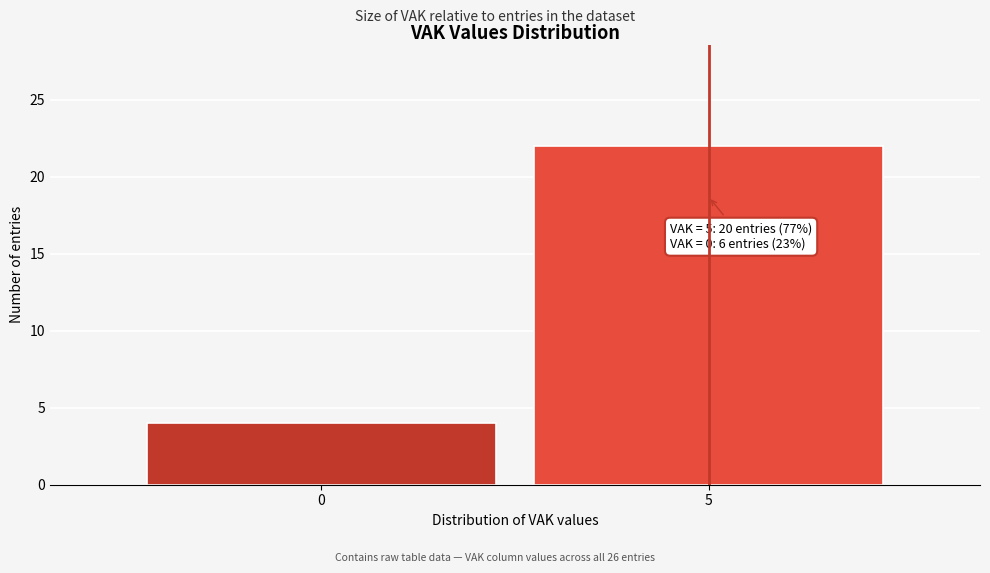

Reading left to right, list all the values displayed in this chart.

0=4	5=22